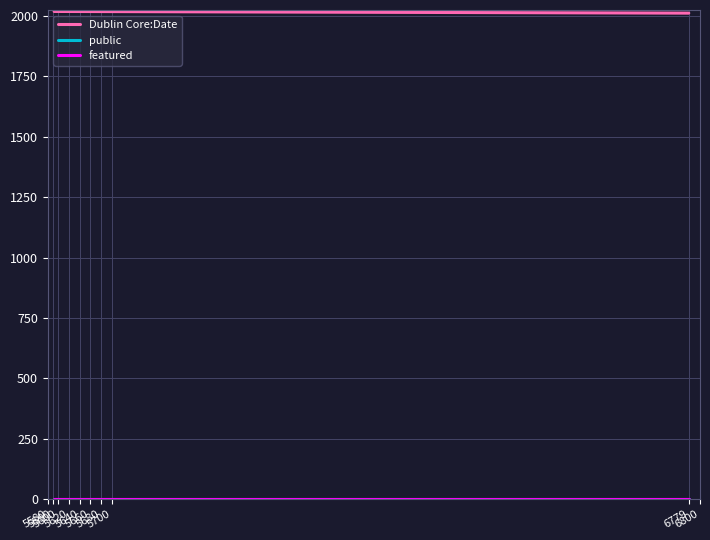

Which series has the largest total across all categories?

Dublin Core:Date